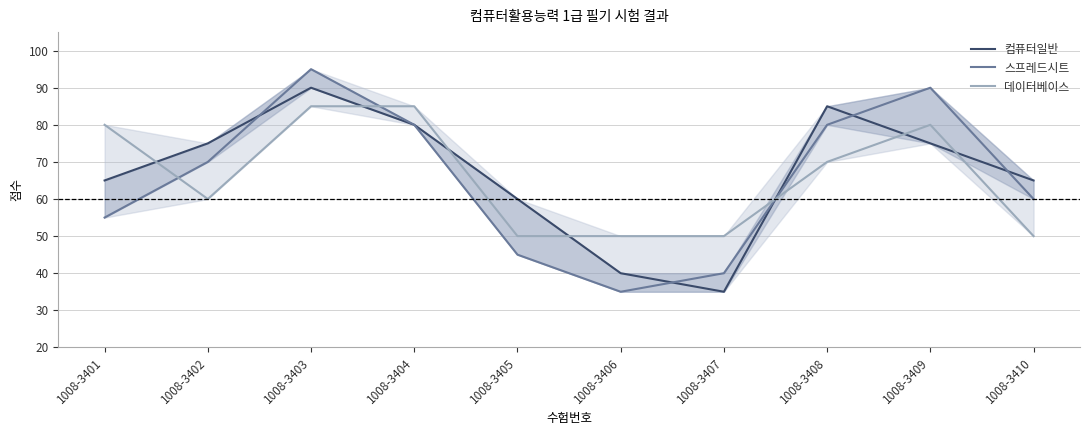

What is the highest value of the 스프레드시트 series?

95